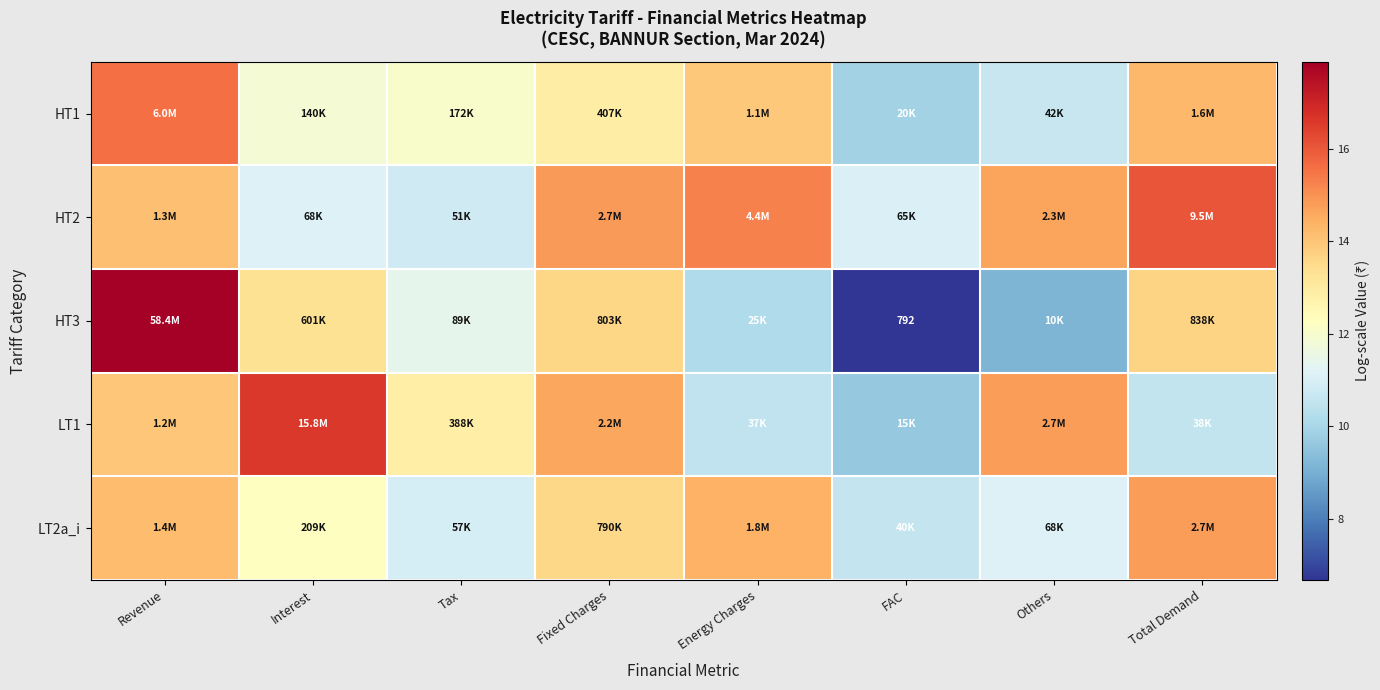

Which category has the highest value in the LT1 series?

Interest